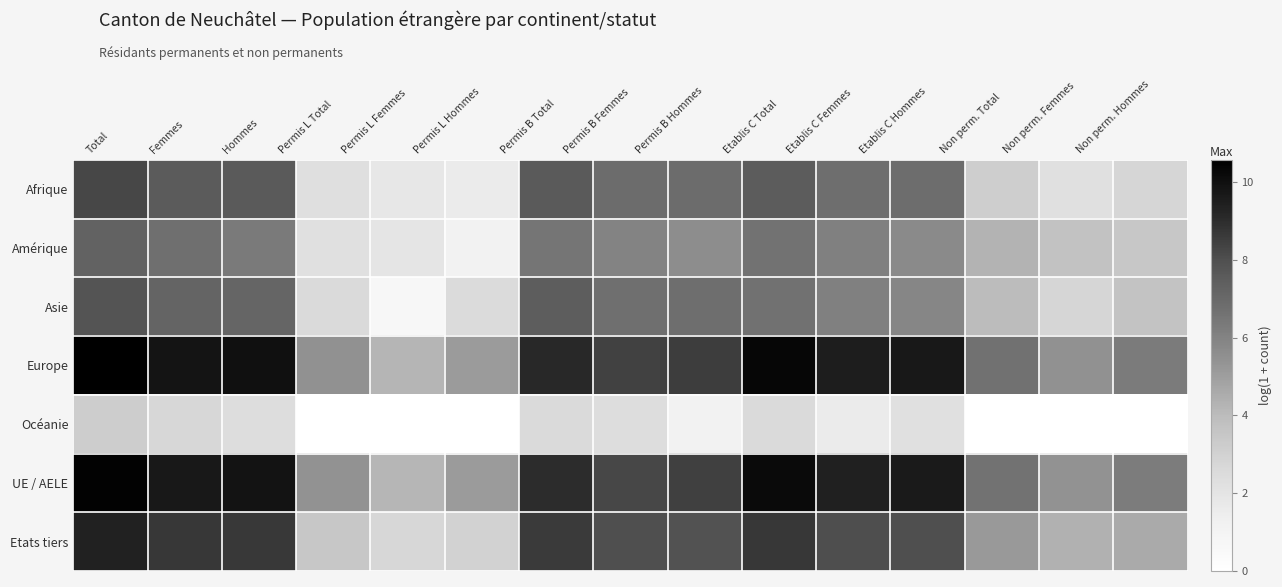

What is the total value across all series at Etablis C Total?

52.5